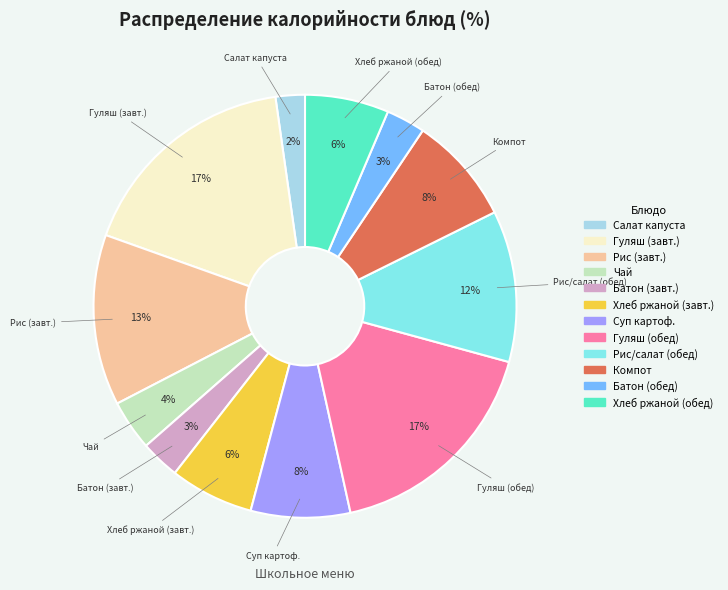

Does any single category account for the majority?

No